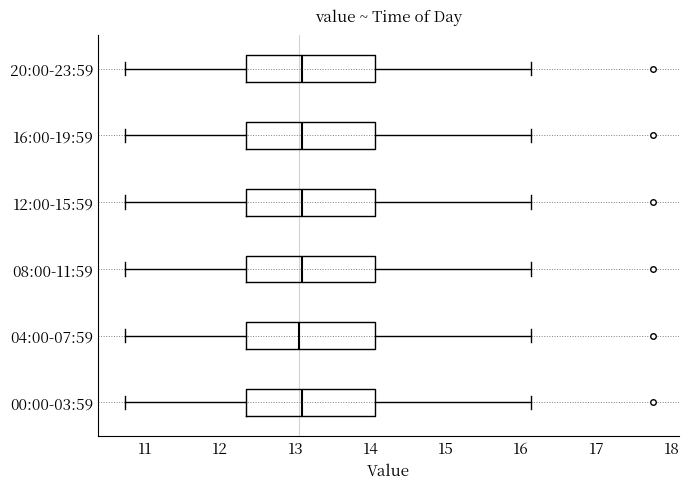

Reading bottom to top, transcribe this box plot: for each box, give where its median line is, the range the box spans, and where its two whiskers end, as read against the x-axis. The values are not printed on the chart, so give them approximately, as read against the axis.

00:00-03:59: median 13.1, box 12.3 to 14.1, whiskers 10.7 to 16.1
04:00-07:59: median 13.1, box 12.3 to 14.1, whiskers 10.7 to 16.1
08:00-11:59: median 13.1, box 12.3 to 14.1, whiskers 10.7 to 16.1
12:00-15:59: median 13.1, box 12.3 to 14.1, whiskers 10.7 to 16.1
16:00-19:59: median 13.1, box 12.3 to 14.1, whiskers 10.7 to 16.1
20:00-23:59: median 13.1, box 12.3 to 14.1, whiskers 10.7 to 16.1